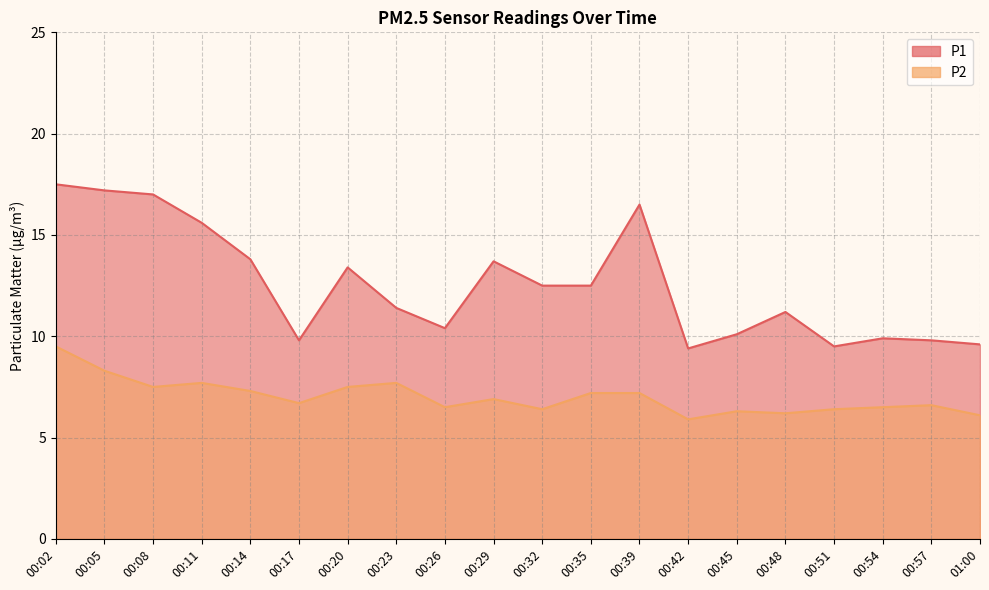

At which label does P1 reach its minimum?

00:42